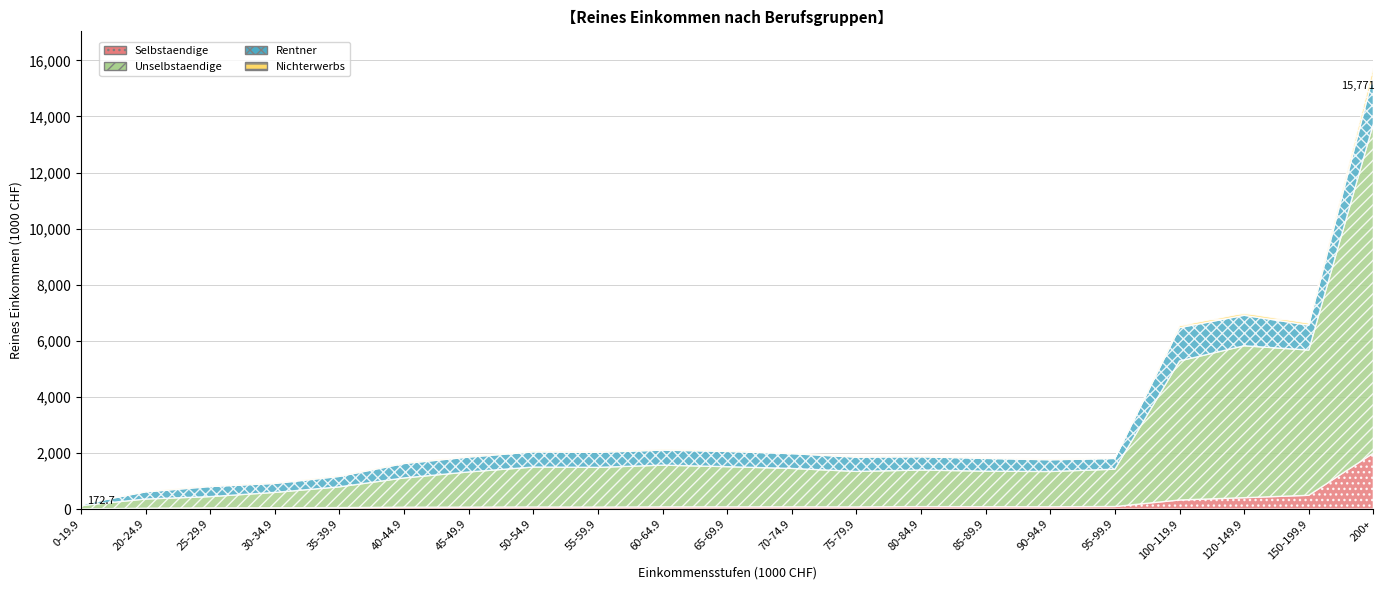

In Nichterwerbs, how many points are higher than both neighbors (excluding endpoints)?

5